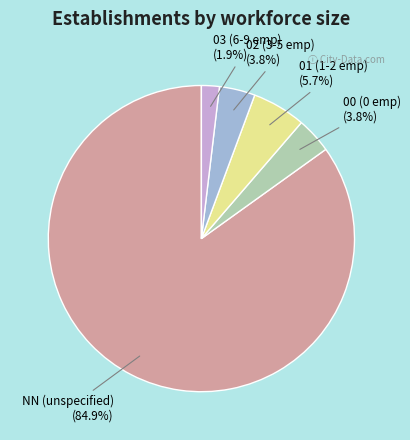

How much of the chart is everything except 02 (3-5 emp)?

96.2%